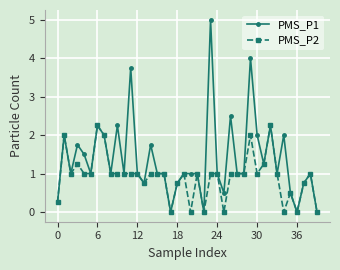

How many categories are shown in the chart?

40